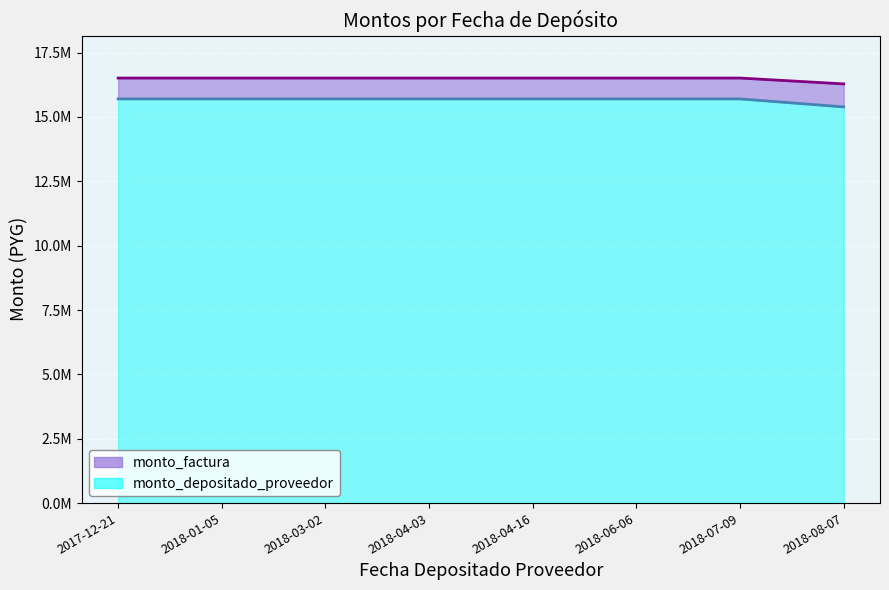

Is it true that monto_factura equals 28553475 at 2018-01-05?

False